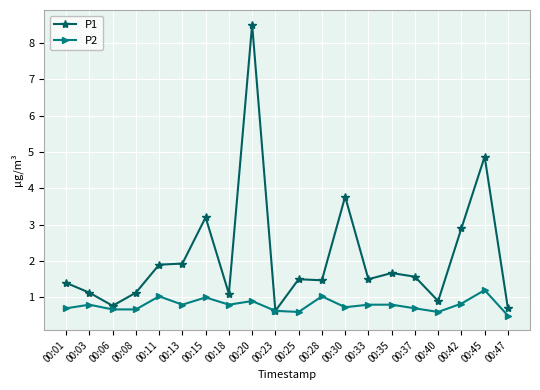

How many lines are shown in the chart?

2